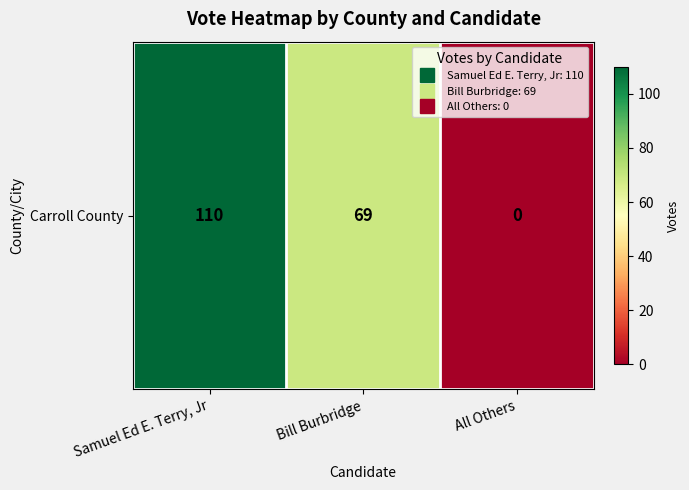

Reading right to left, extract all data points from this chart.

0	69	110